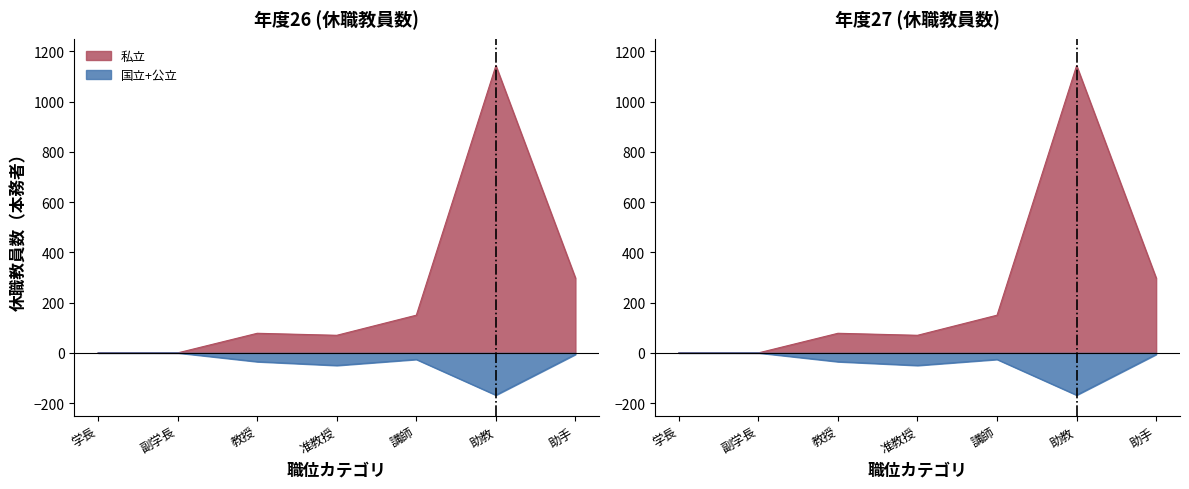

Between 講師 and 助教, which series saw the biggest shift?

私立